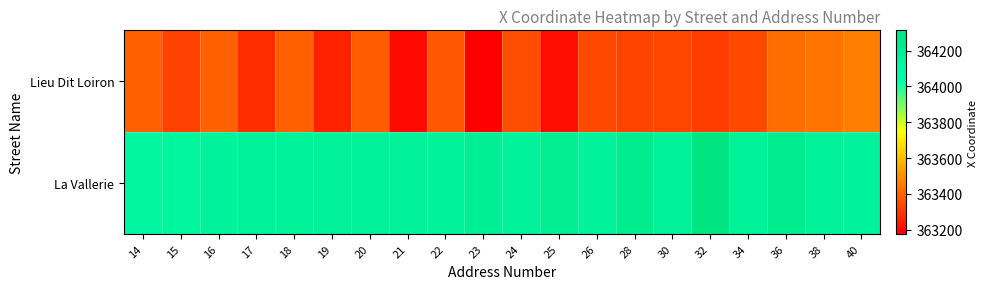

At 20, list the series in order from smallest to largest.

Lieu Dit Loiron, La Vallerie